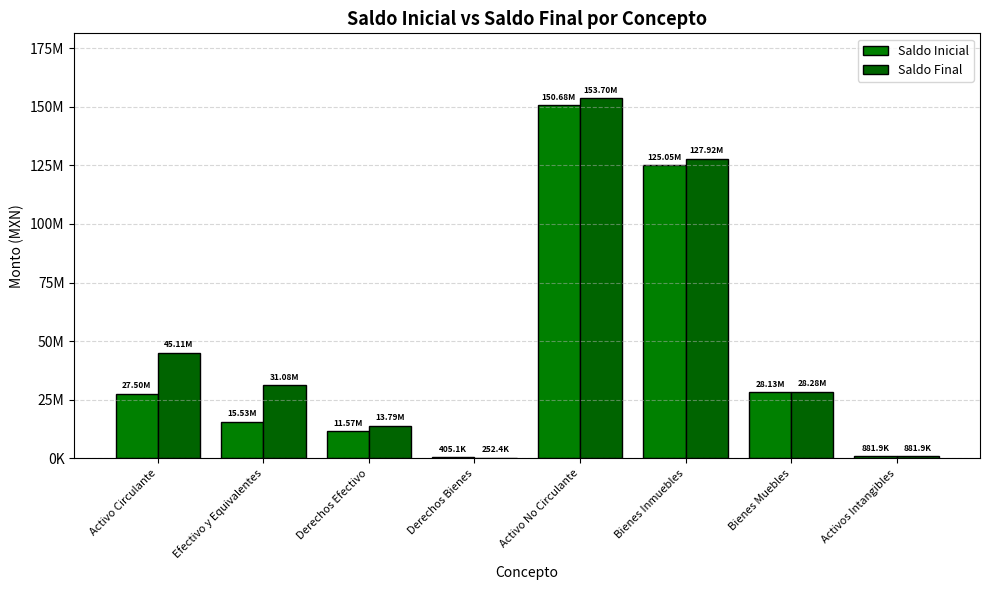

Which label corresponds to the smallest value in the chart?

Derechos Bienes